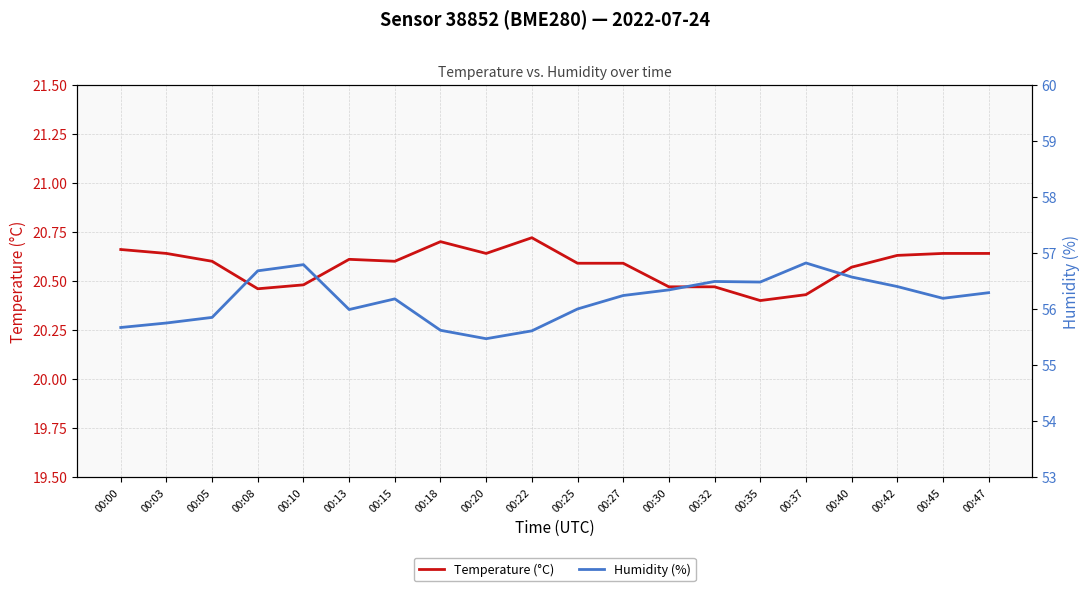

True or false: Temperature (°C) and Humidity (%) intersect in this chart.

False